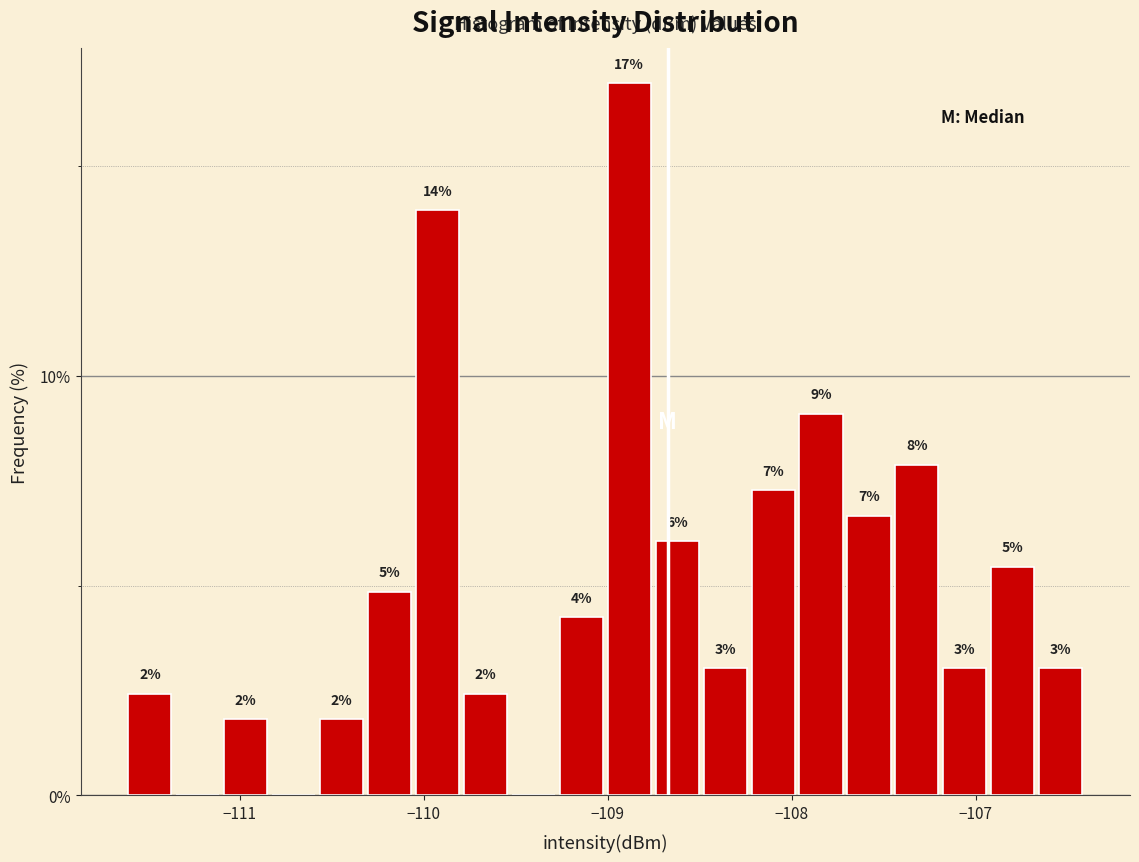

Around what value on the x-axis is the tallest bar? Give the approximate position of its centre, as read against the axis.

-108.9